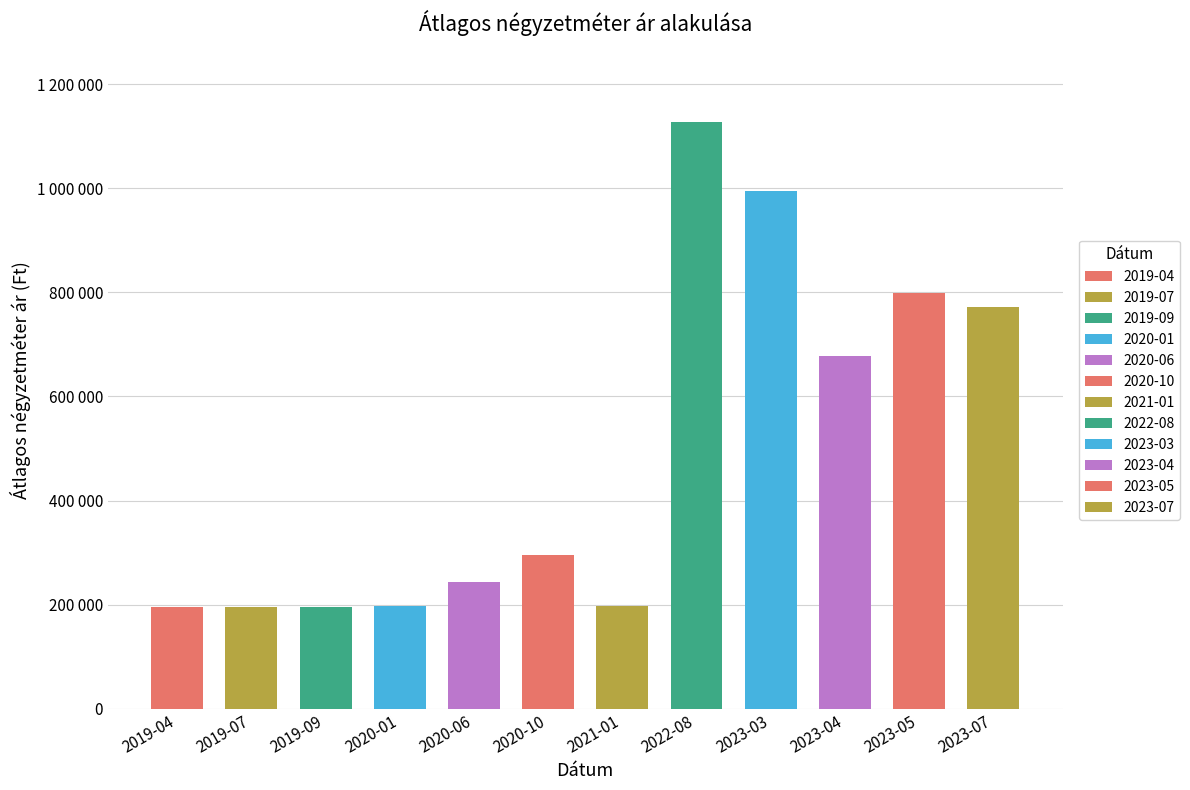

Rank the categories by value from lowest to highest.

2019-09, 2019-04, 2019-07, 2020-01, 2021-01, 2020-06, 2020-10, 2023-04, 2023-07, 2023-05, 2023-03, 2022-08